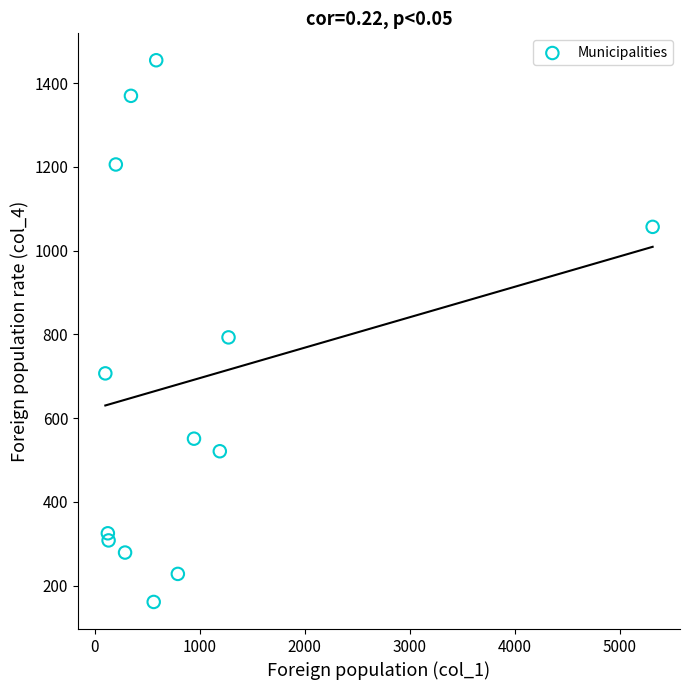

What Y value in the scatter plot is closest to 808?

793